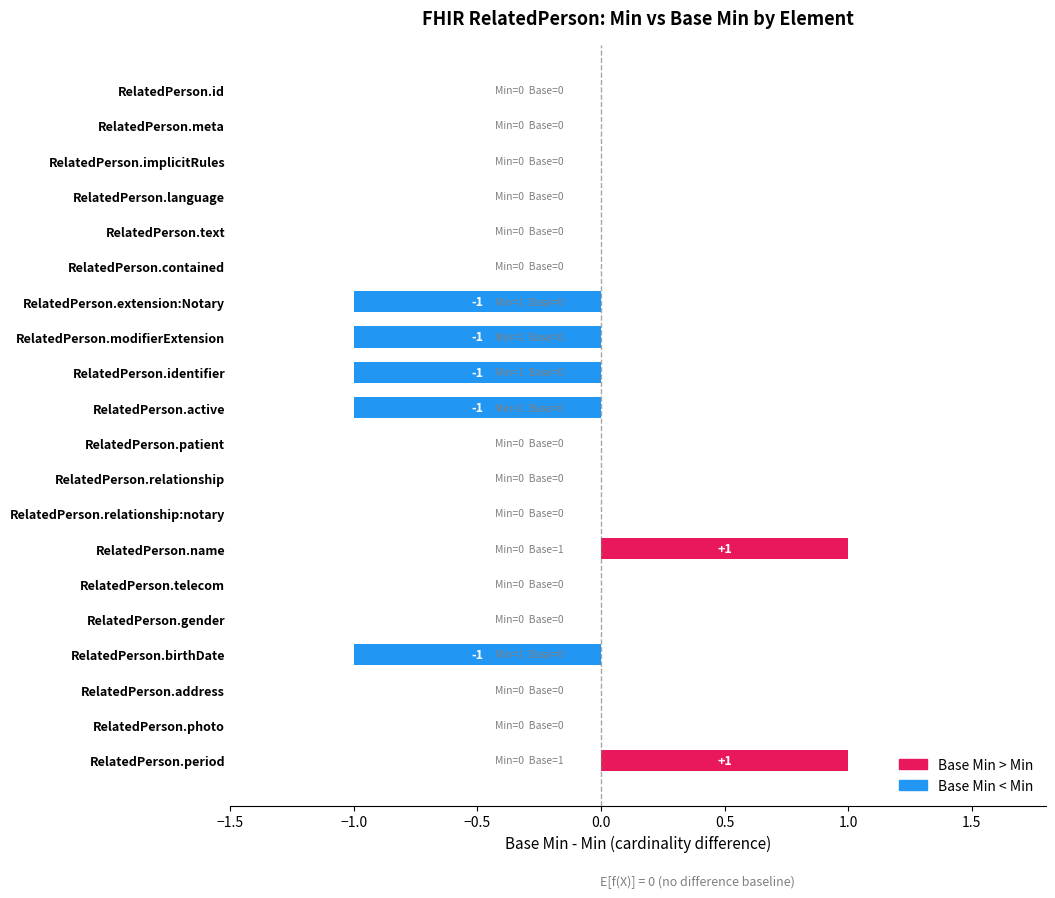

Rank the categories by Min value from lowest to highest.

RelatedPerson.id, RelatedPerson.meta, RelatedPerson.implicitRules, RelatedPerson.language, RelatedPerson.text, RelatedPerson.contained, RelatedPerson.patient, RelatedPerson.relationship, RelatedPerson.relationship:notary, RelatedPerson.name, RelatedPerson.telecom, RelatedPerson.gender, RelatedPerson.address, RelatedPerson.photo, RelatedPerson.period, RelatedPerson.extension:Notary, RelatedPerson.modifierExtension, RelatedPerson.identifier, RelatedPerson.active, RelatedPerson.birthDate